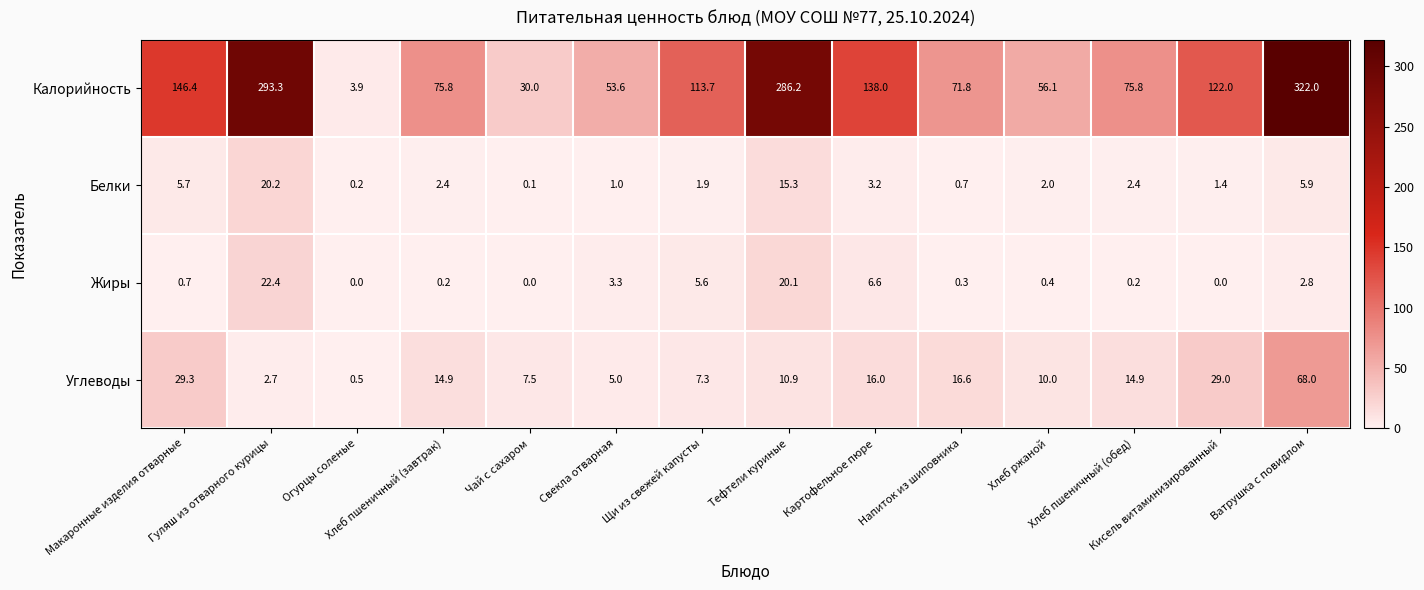

Which series has the widest spread of values?

Калорийность